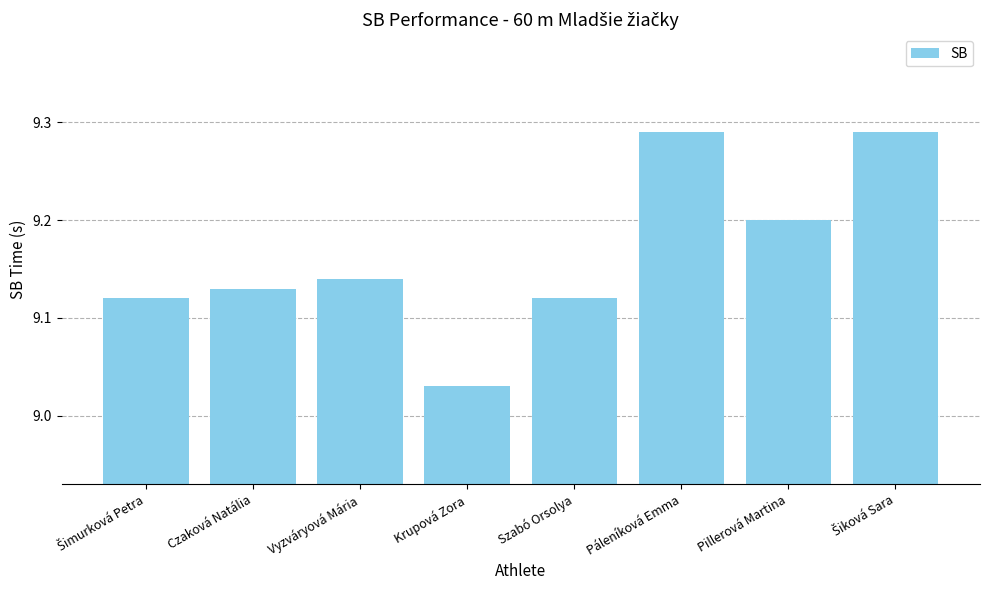

How many distinct data groups are displayed?

1